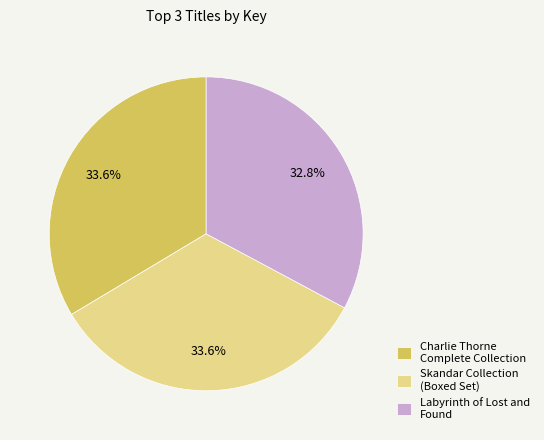

Which has a higher value, Charlie Thorne Complete Collection or Labyrinth of Lost and Found?

Charlie Thorne Complete Collection